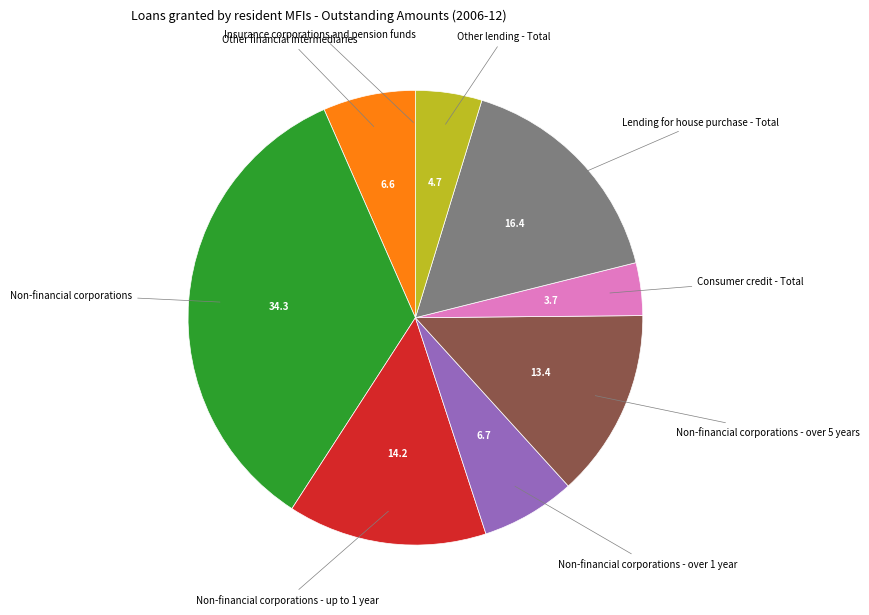

Is there a majority slice in this chart?

No